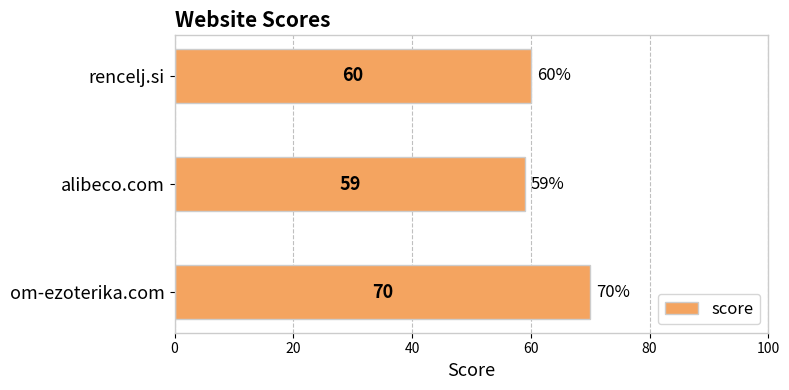

At which label is the value closest to 64?

rencelj.si